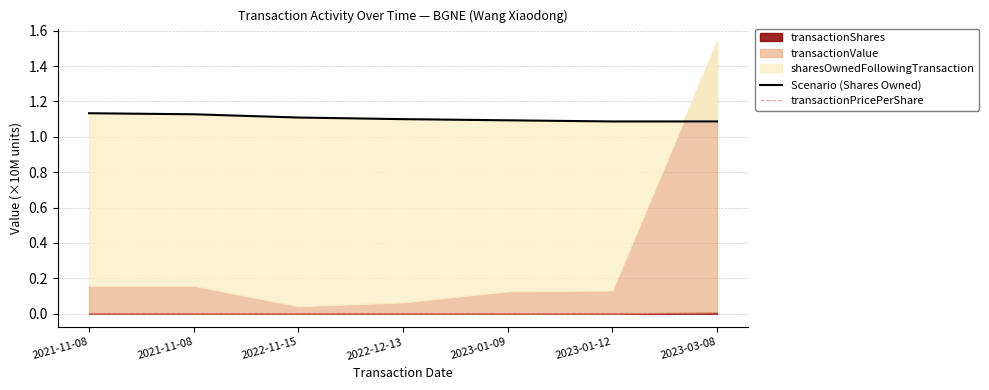

In transactionPricePerShare, how many points are lower than both neighbors (excluding endpoints)?

1